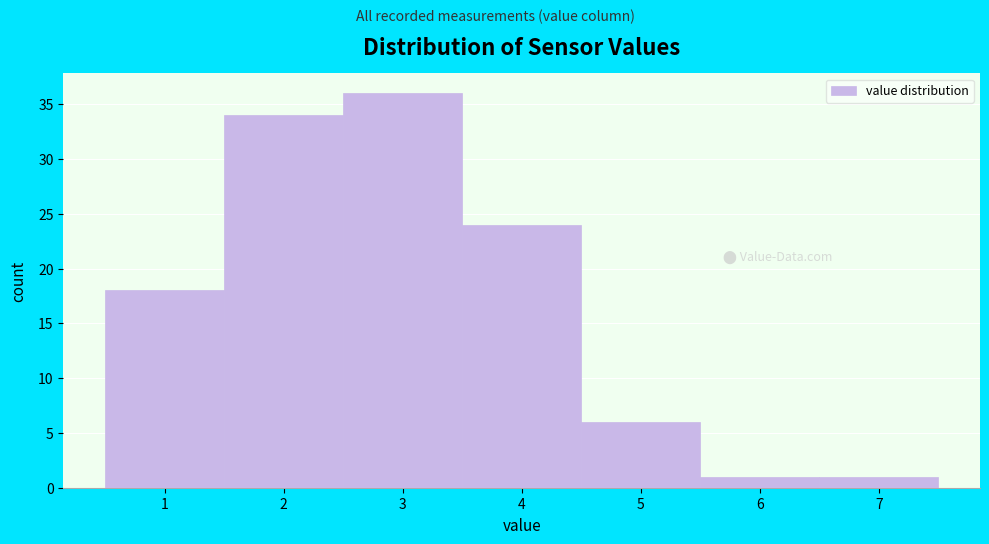

Reading left to right, list all the values displayed in this chart.

18	34	36	24	6	1	1